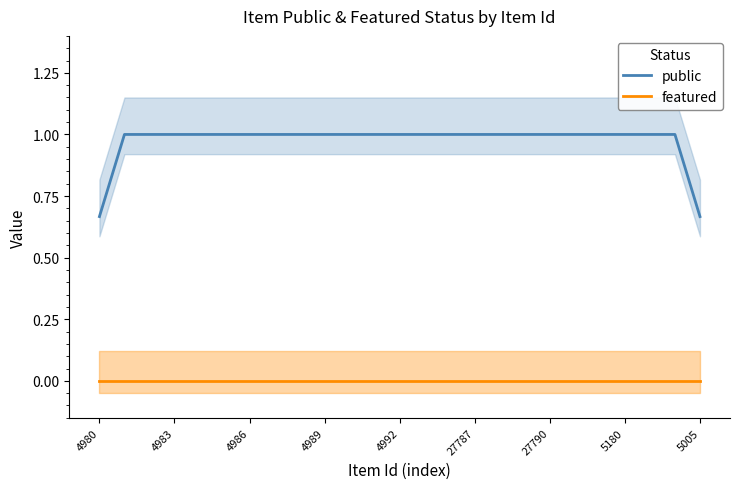

True or false: featured has a value of 0.0 at 10.

True